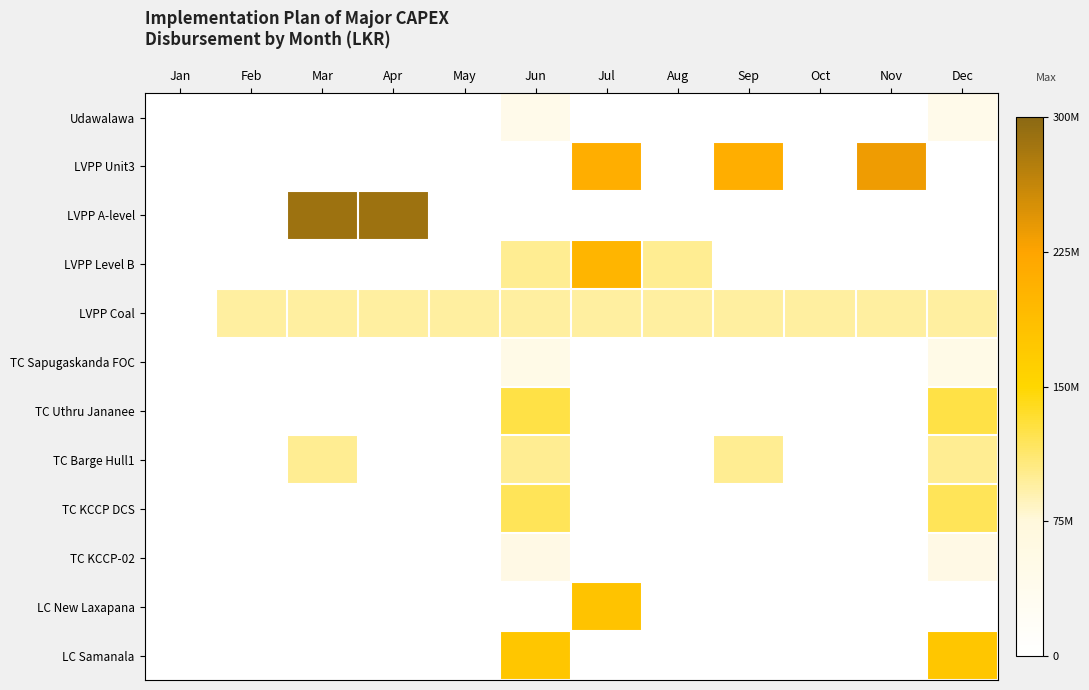

At Feb, list the series in order from largest to smallest.

LVPP Coal, Udawalawa, LVPP Unit3, LVPP A-level, LVPP Level B, TC Sapugaskanda FOC, TC Uthru Jananee, TC Barge Hull1, TC KCCP DCS, TC KCCP-02, LC New Laxapana, LC Samanala